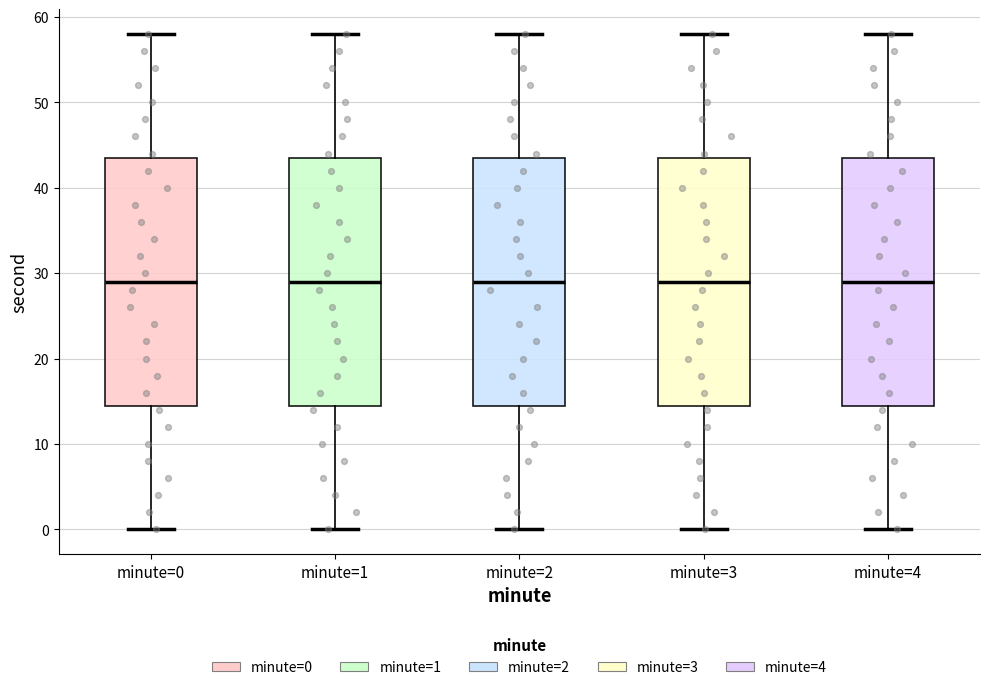

Reading left to right, transcribe this box plot: for each box, give where its median line is, the range the box spans, and where its two whiskers end, as read against the y-axis. The values are not printed on the chart, so give them approximately, as read against the axis.

minute=0: median 29, box 15 to 44, whiskers 0 to 58
minute=1: median 29, box 15 to 44, whiskers 0 to 58
minute=2: median 29, box 15 to 44, whiskers 0 to 58
minute=3: median 29, box 15 to 44, whiskers 0 to 58
minute=4: median 29, box 15 to 44, whiskers 0 to 58